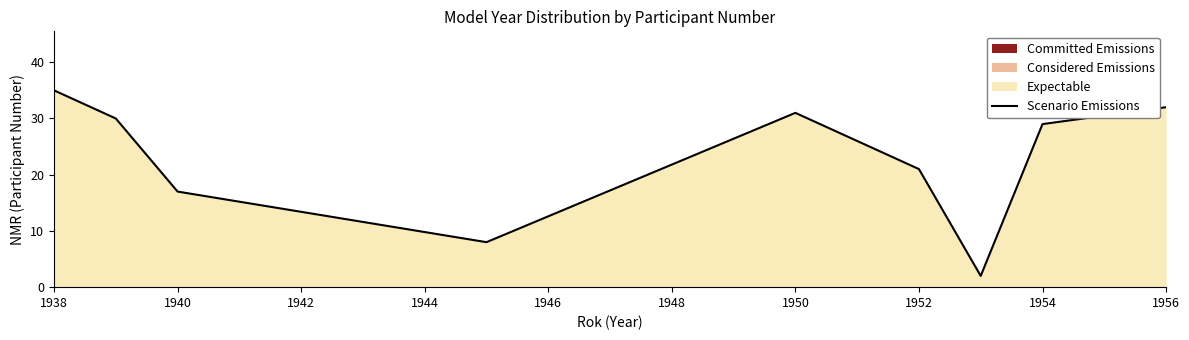

How many interior local valleys (lower than both neighbors) does the data have?

2